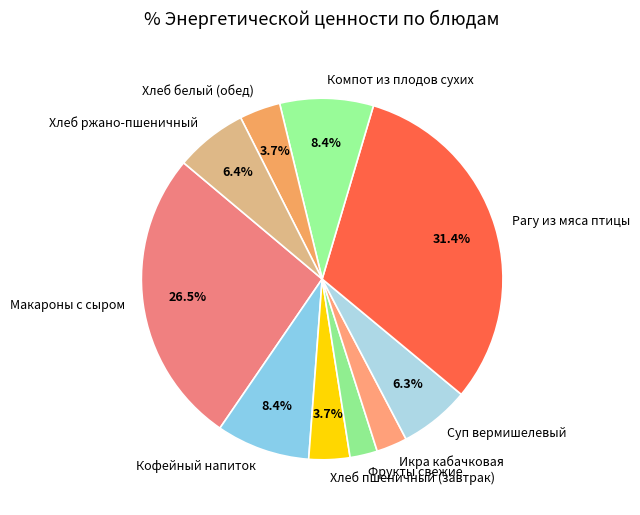

What is the ratio of the value at Суп вермишелевый to the value at Хлеб ржано-пшеничный?

1.0